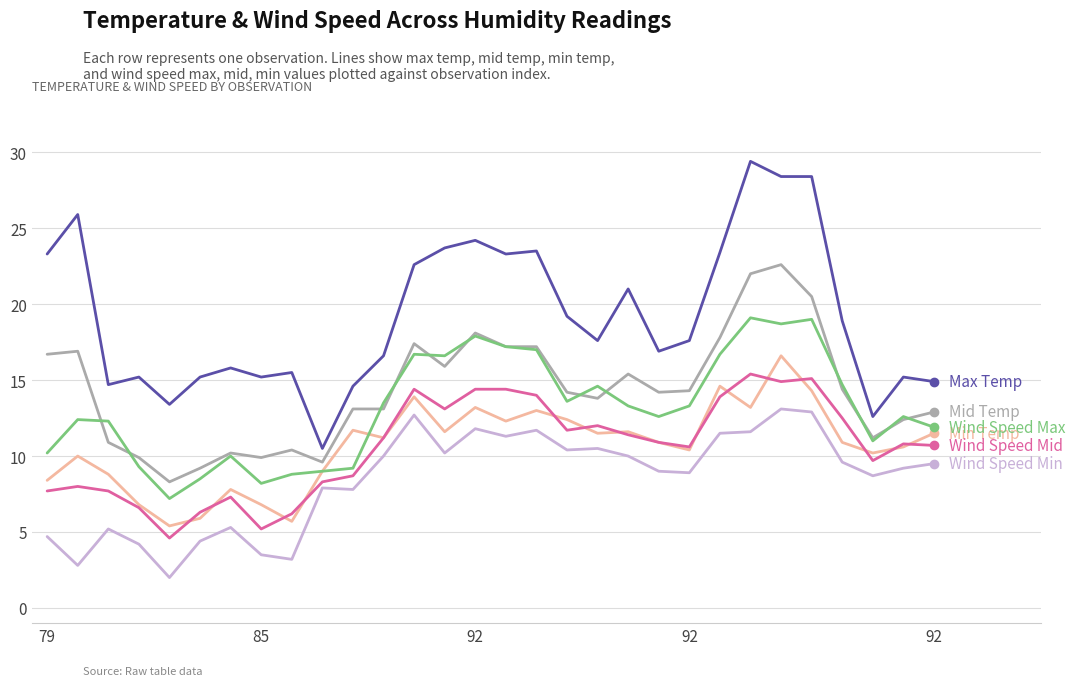

What is the greatest value displayed?

29.4